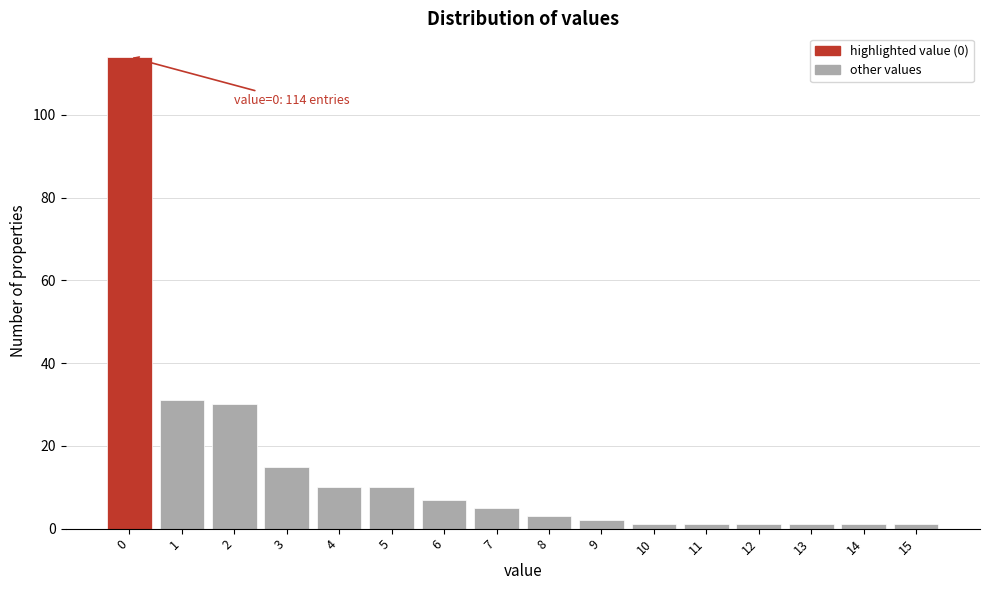

Which range on the x-axis has the tallest bar?

-0.5 to 0.5